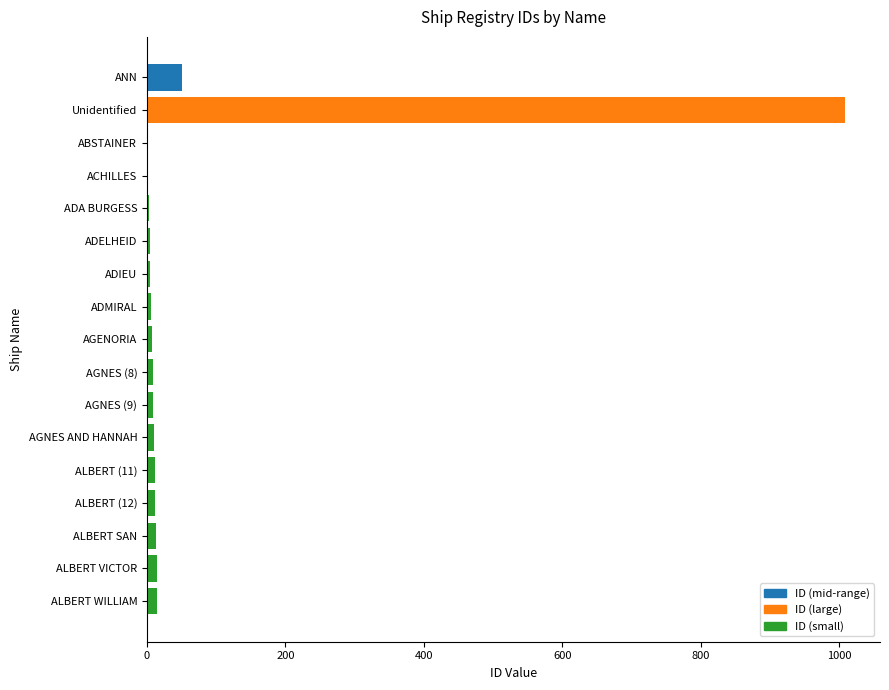

Which label corresponds to the largest value in the chart?

Unidentified